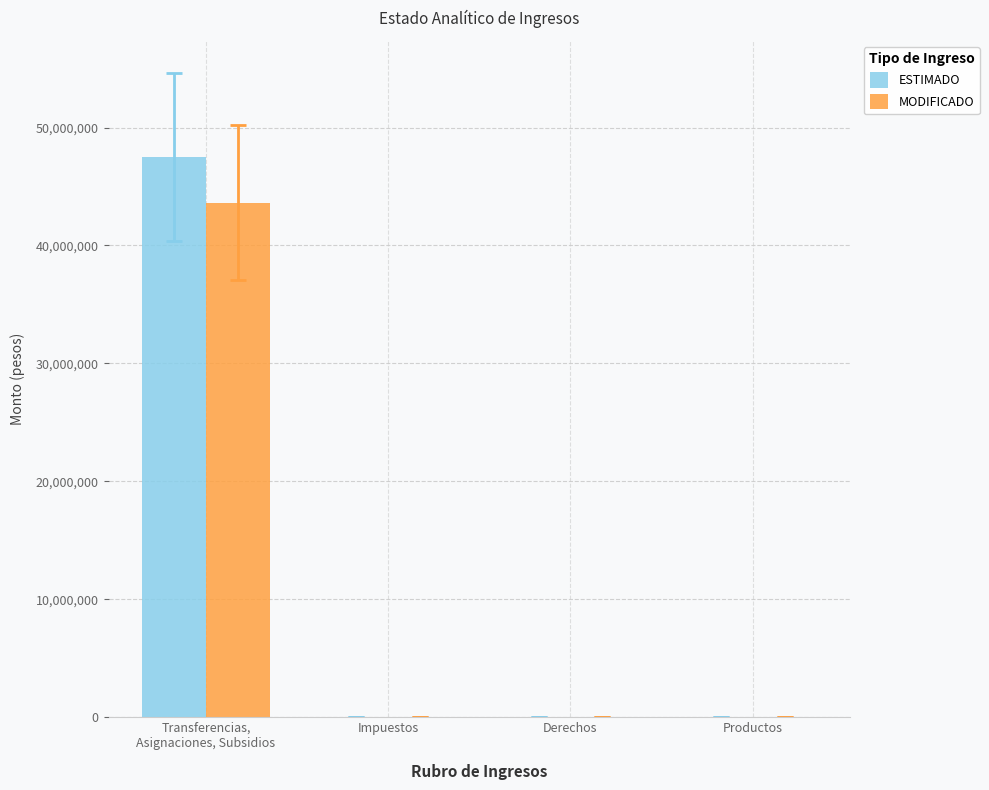

What are all the series names shown in the legend?

ESTIMADO, MODIFICADO